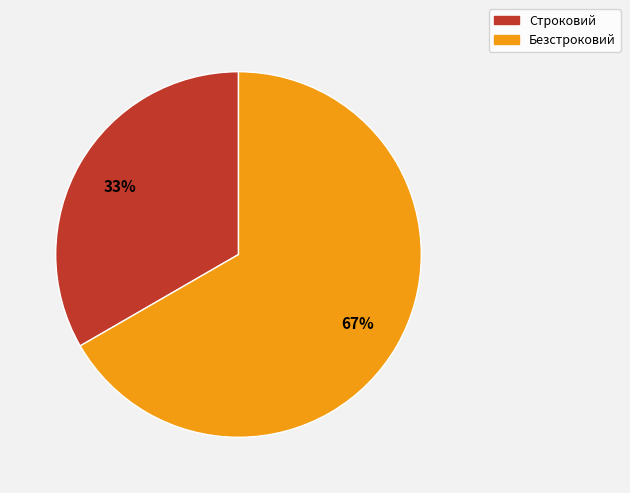

To the nearest percent, what is the combined percentage of Безстроковий and Строковий?

100%